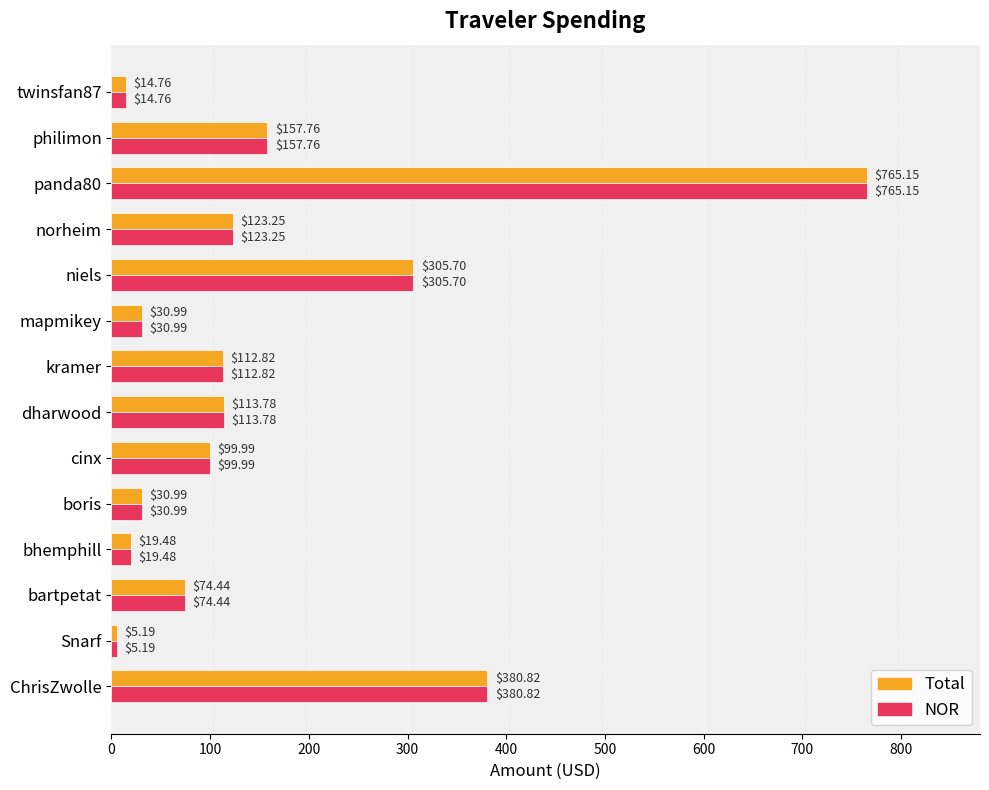

Is the value of NOR at mapmikey greater than the value of Total at kramer?

No